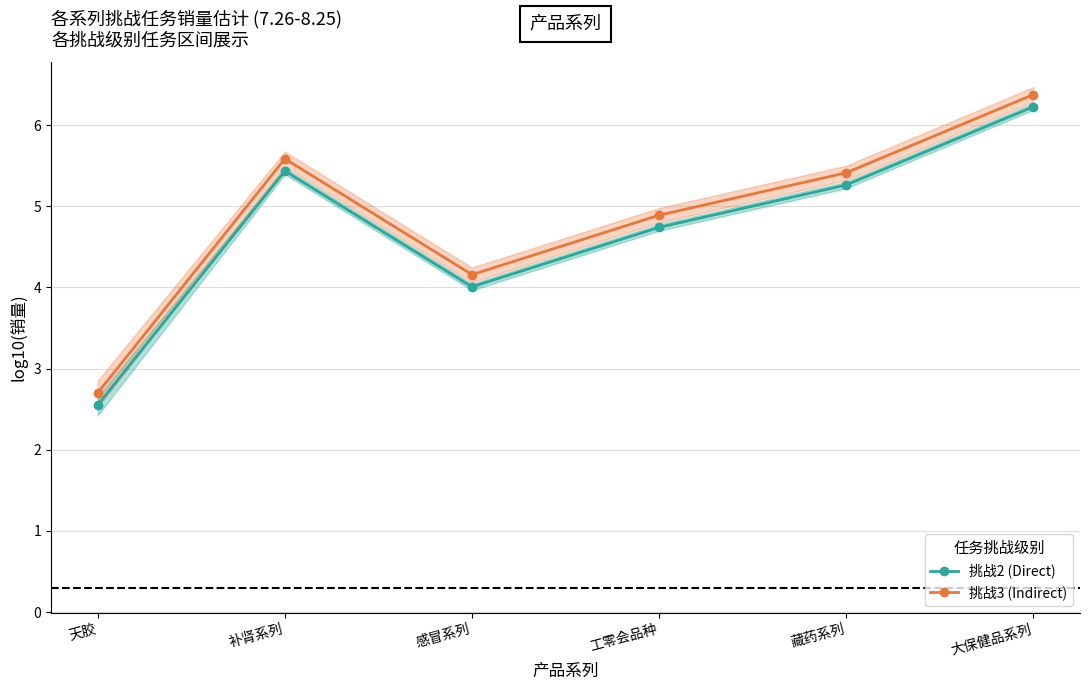

What is the sum of the 挑战3 (上浮) values at 补肾系列 and 感冒系列?

9.7